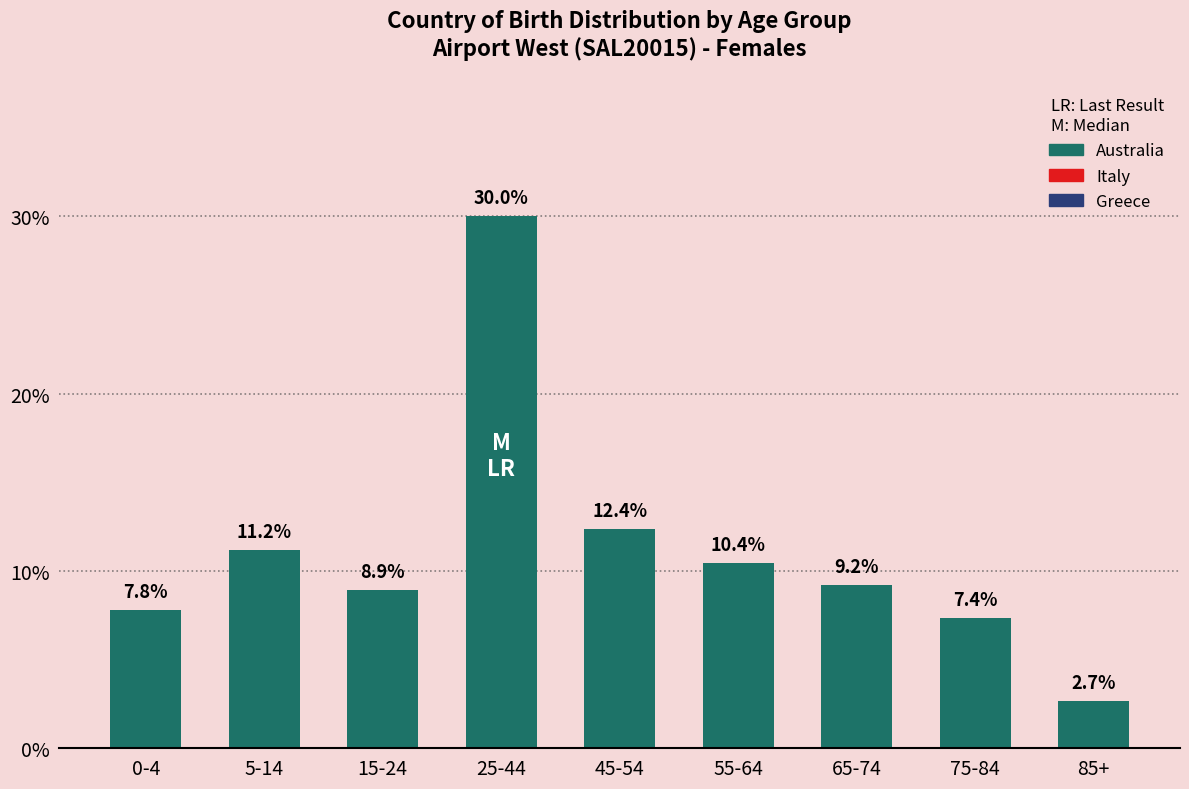

Reading left to right, what are all the values shown in this chart?

0-4=7.8	5-14=11.2	15-24=8.9	25-44=30.0	45-54=12.4	55-64=10.4	65-74=9.2	75-84=7.4	85+=2.7